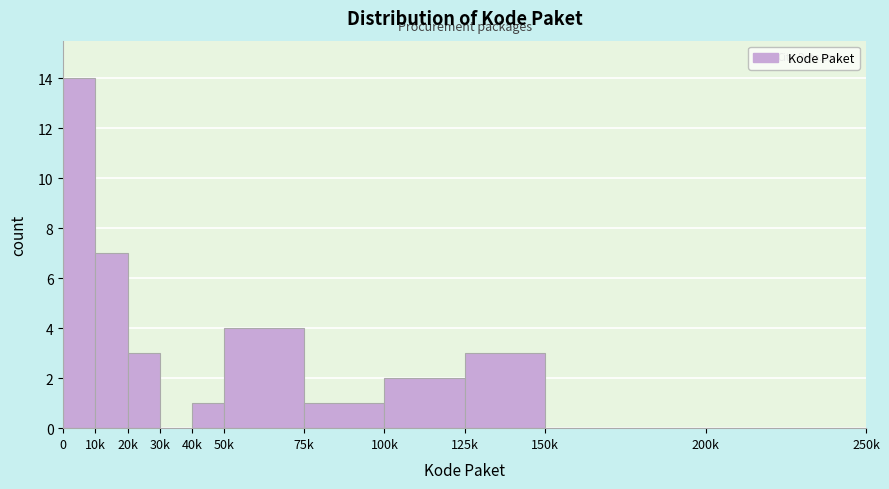

Reading left to right, extract all data points from this chart.

0=14	10k=7	20k=3	30k=0	40k=1	50k=4	75k=1	100k=2	125k=3	150k=0	200k=0